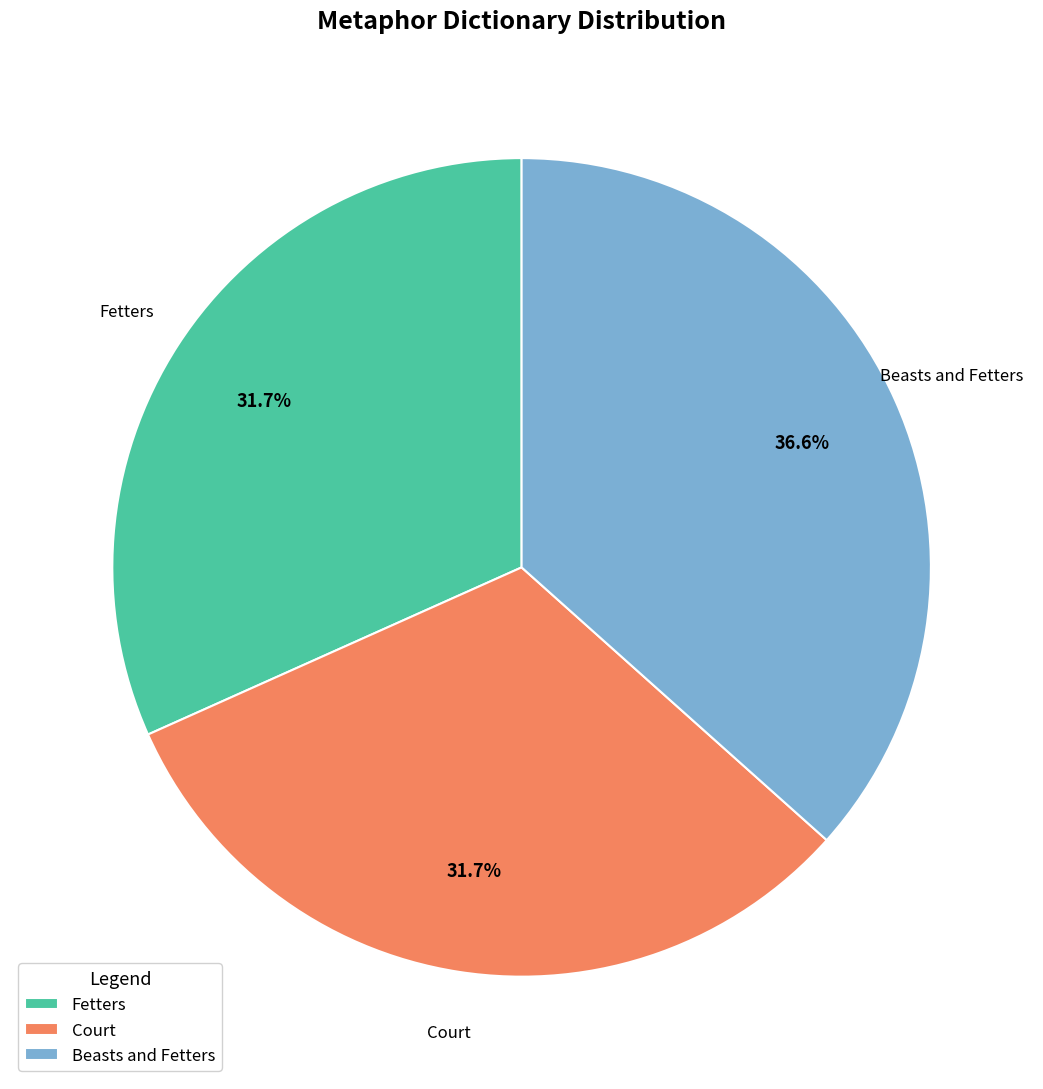

What is the ratio of the value at Court to the value at Fetters?

1.0